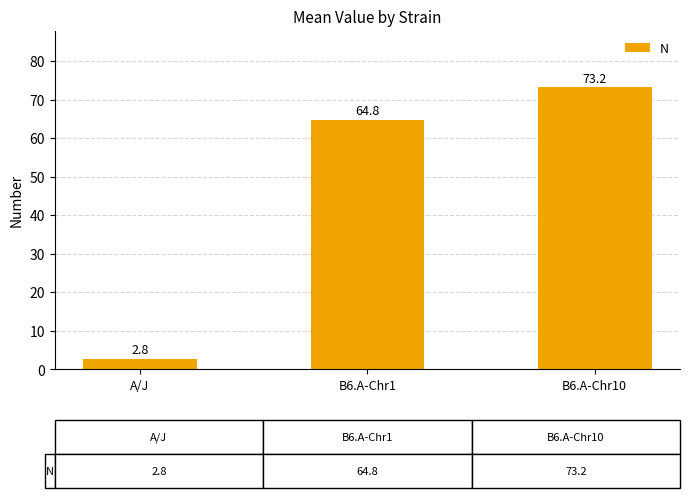

At which category does the chart reach its minimum across all series?

A/J